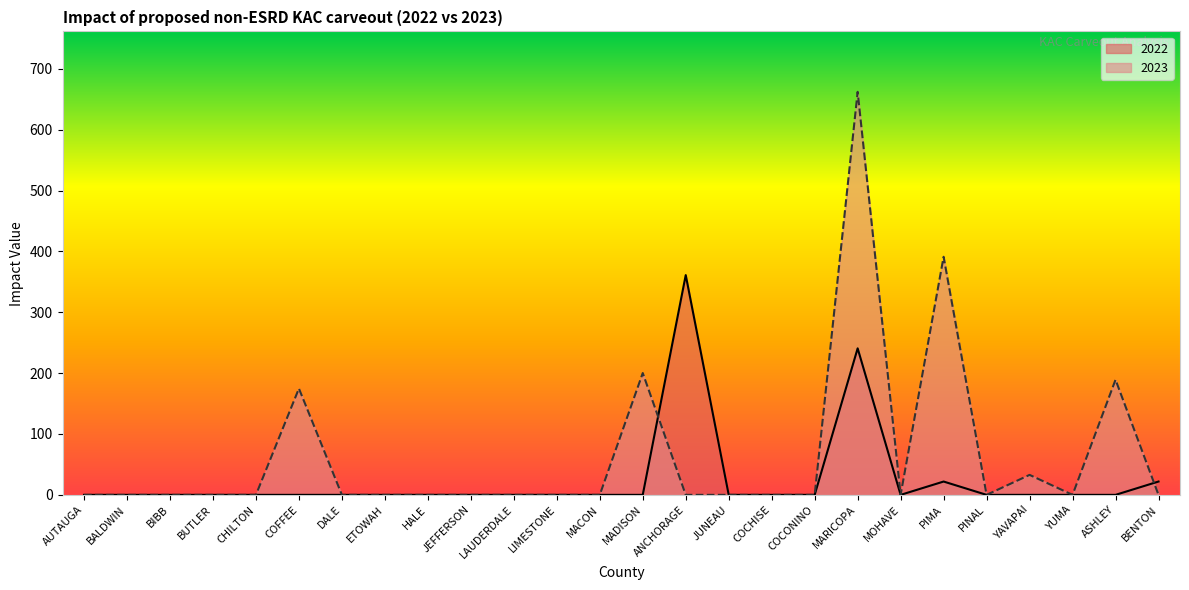

The 2023 line series shows 0.0 at LIMESTONE. True or false?

True